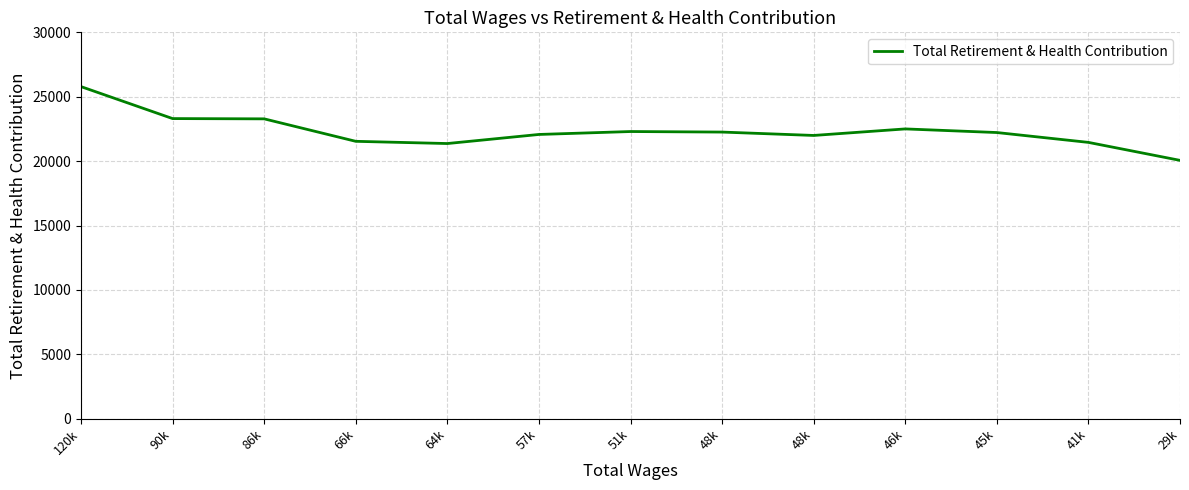

True or false: the data has more than 1 interior local peaks.

True